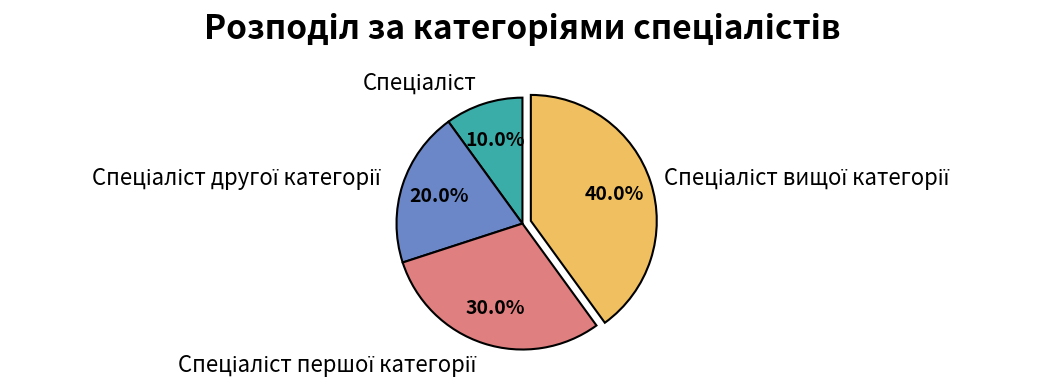

Is there a majority slice in this chart?

No